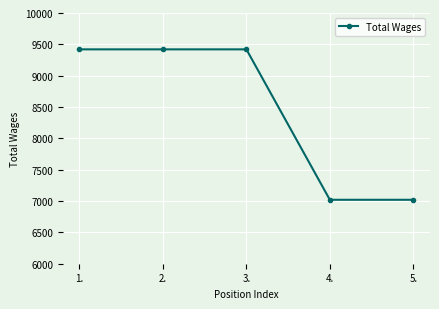

Is this an area chart (filled region under the line)?

No